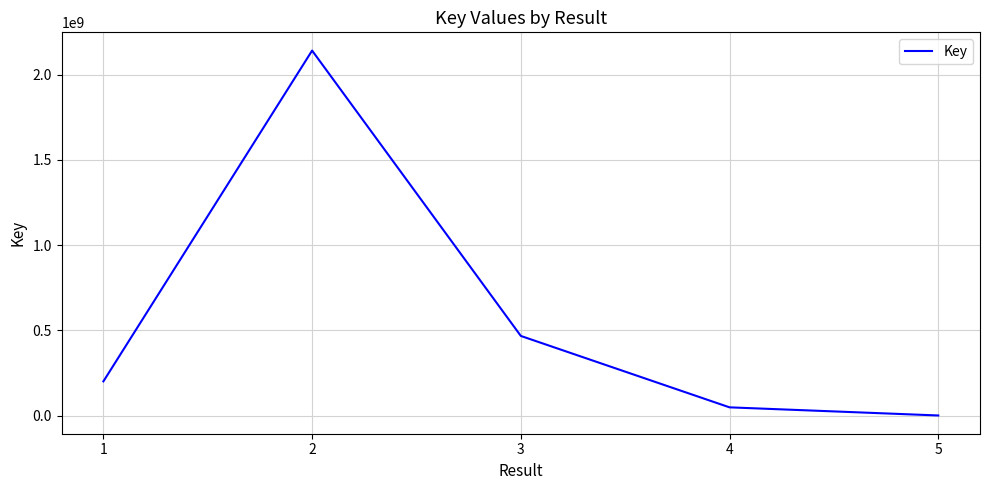

True or false: the data shows 94366706 at 1.

False